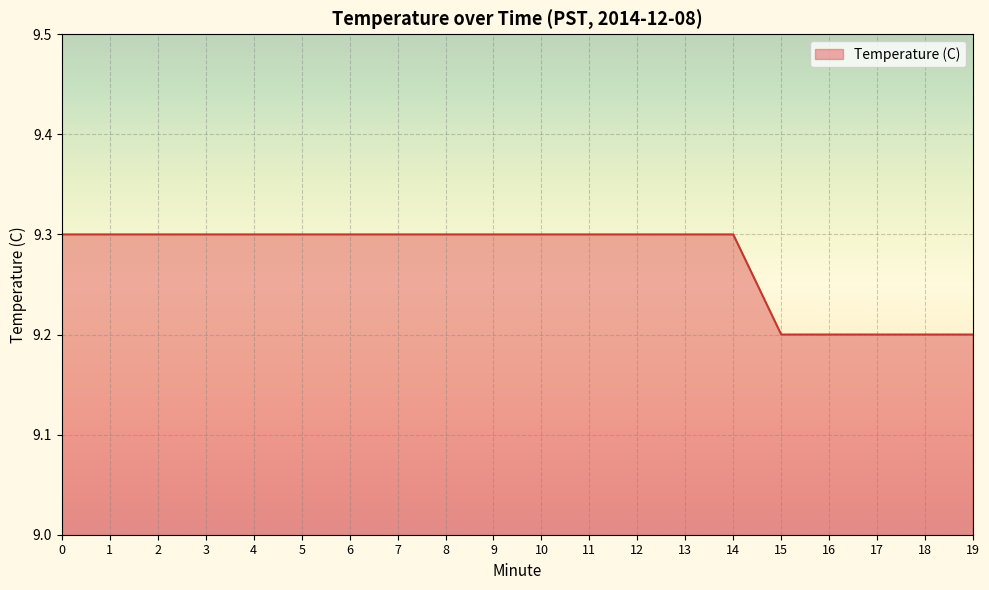

Read the value at 9.

9.3